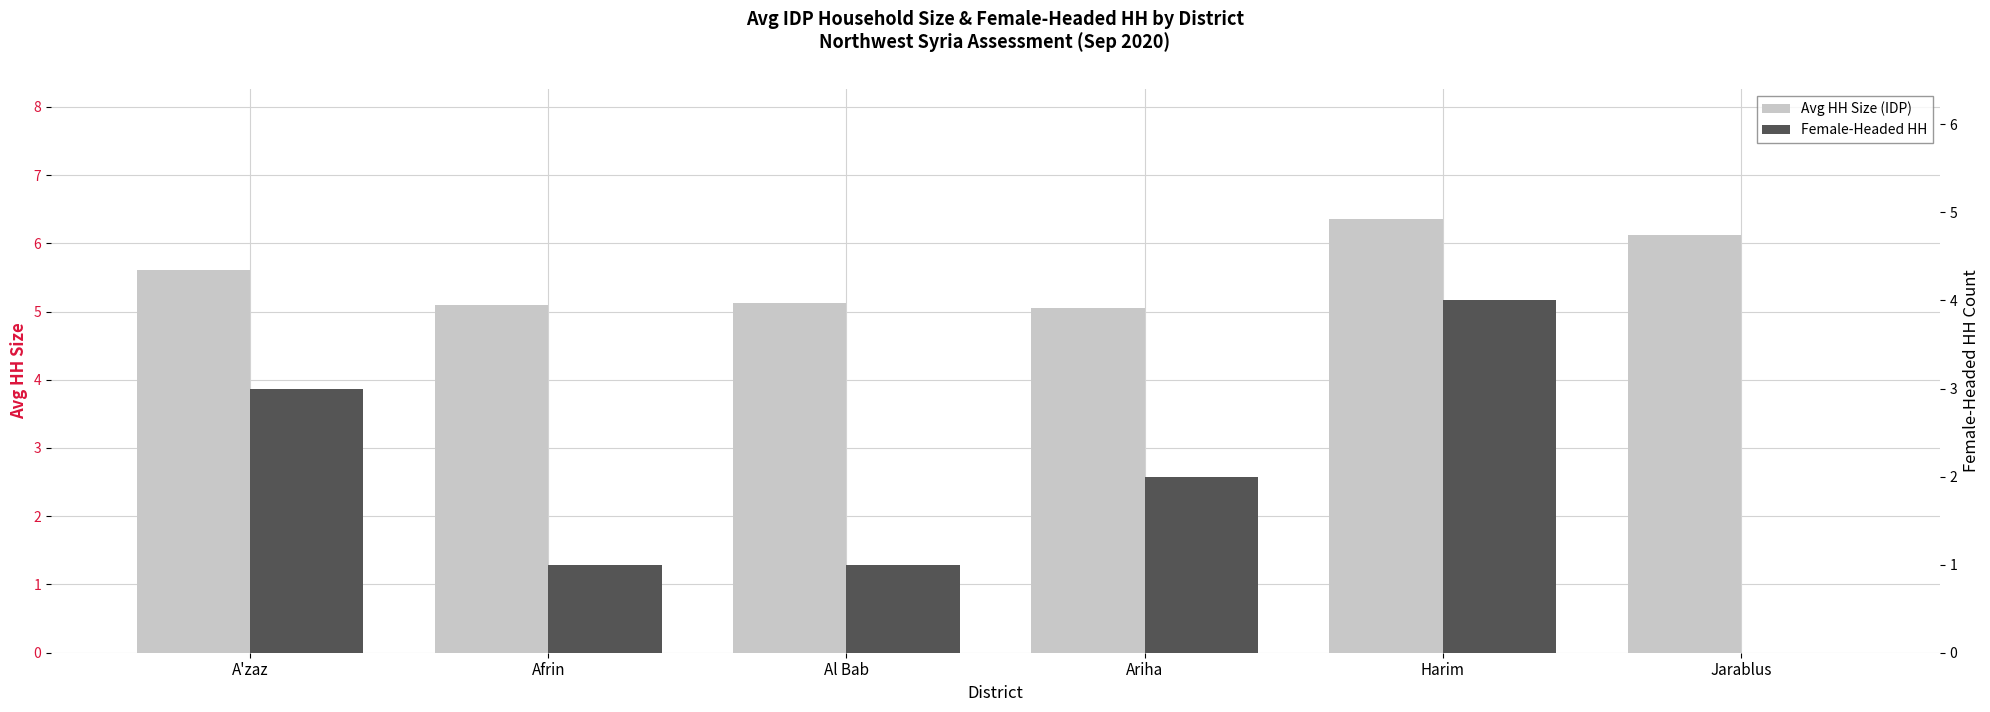

Between Ariha and Al Bab, which is larger?

Al Bab